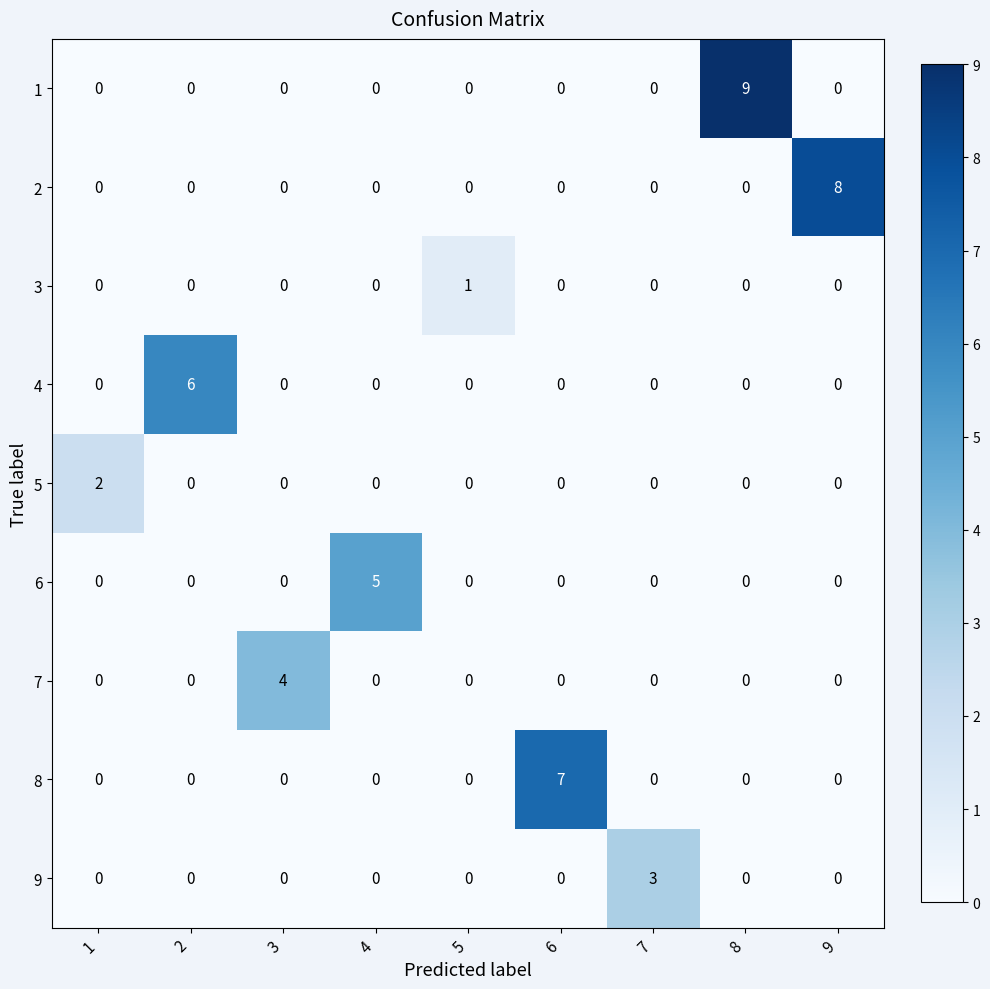

List the series in order of their peak value, lowest first.

3, 5, 9, 7, 6, 4, 8, 2, 1